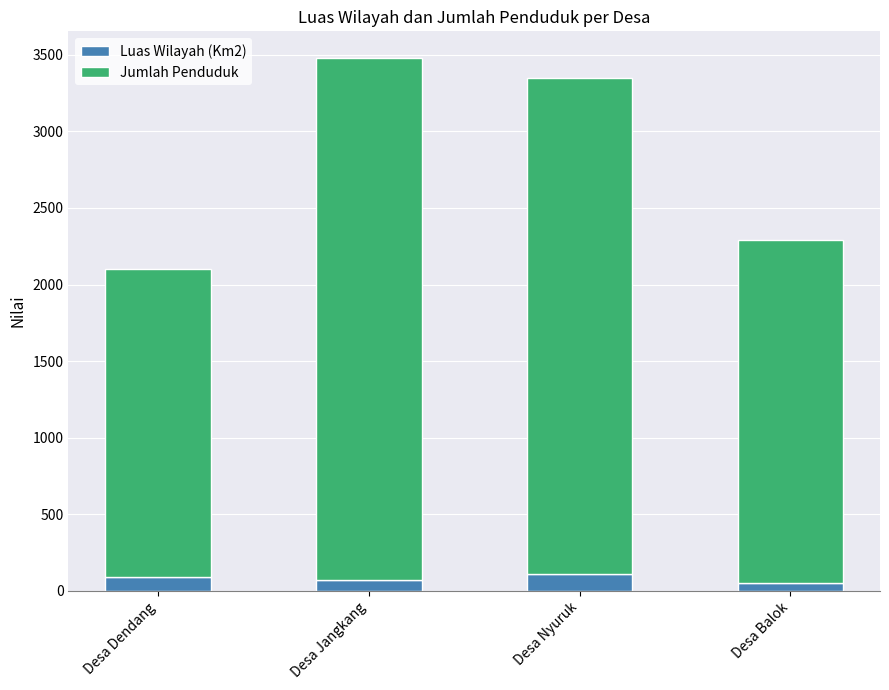

What is the highest value of the Luas Wilayah (Km2) series?

109